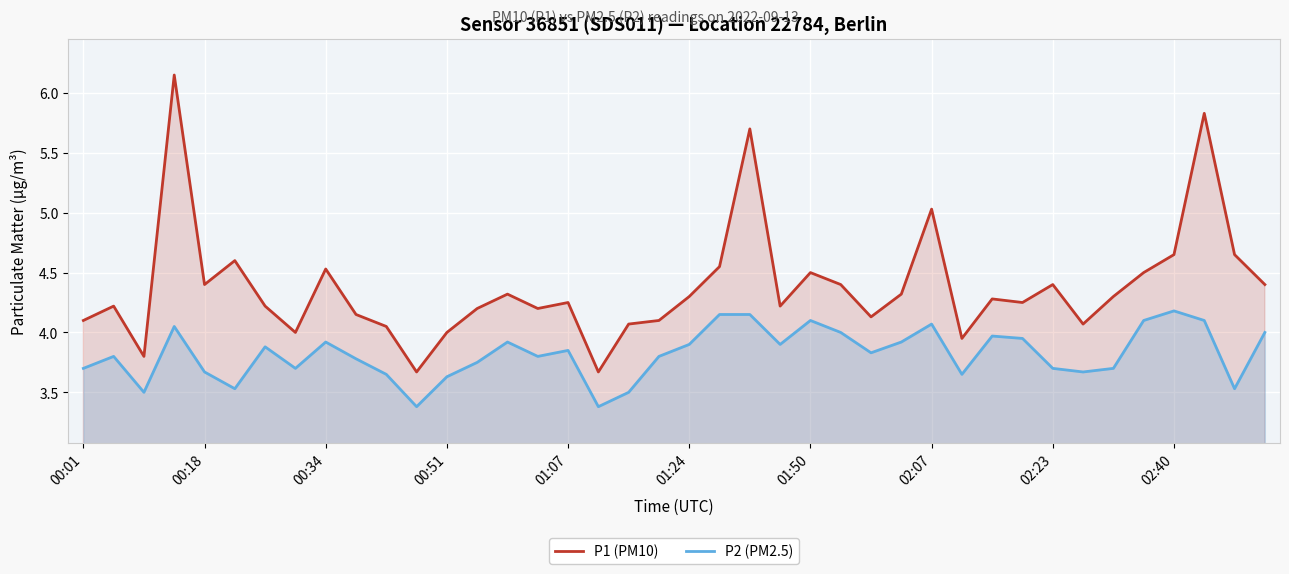

Which series has the largest range (max minus min)?

P1 (PM10)